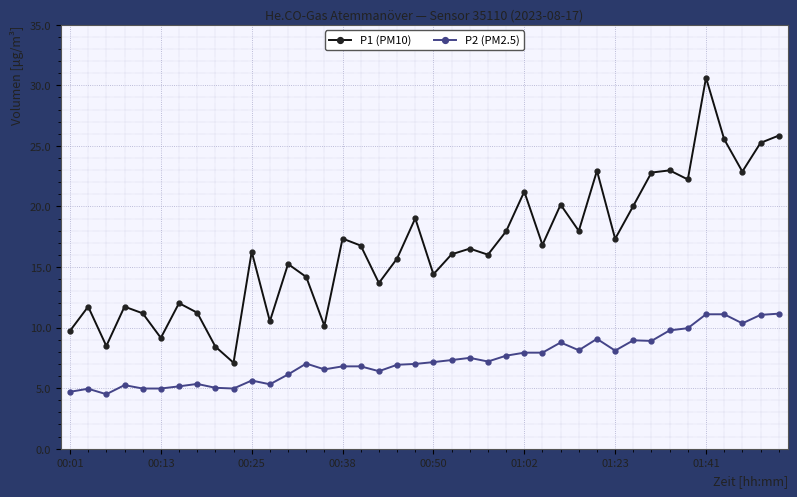

True or false: P1 (PM10) has more than 0 points higher than both neighbors.

True